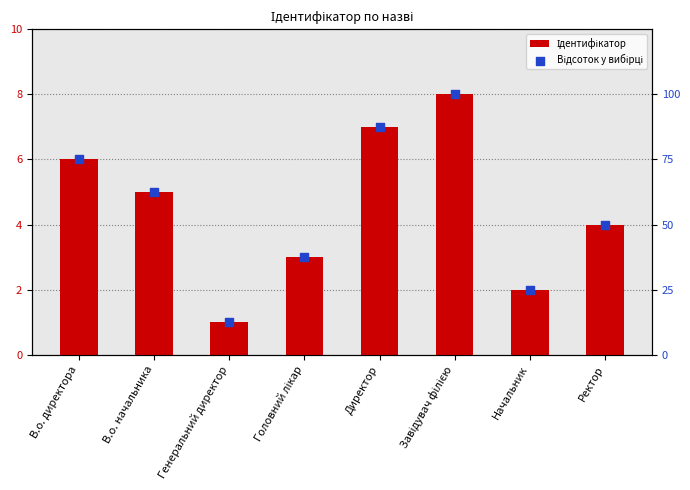

At how many categories does at least one series exceed 83?

2